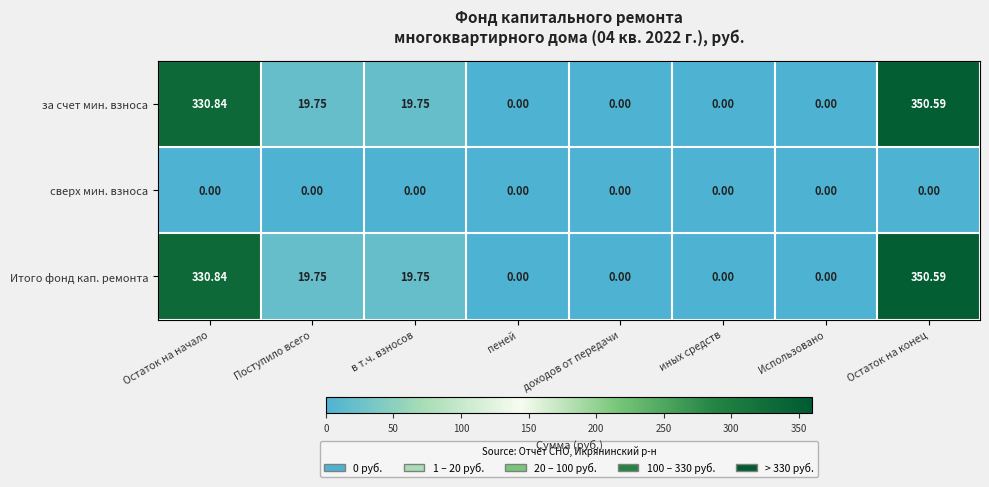

At which label does за счет мин. взноса first exceed 19?

Остаток на начало